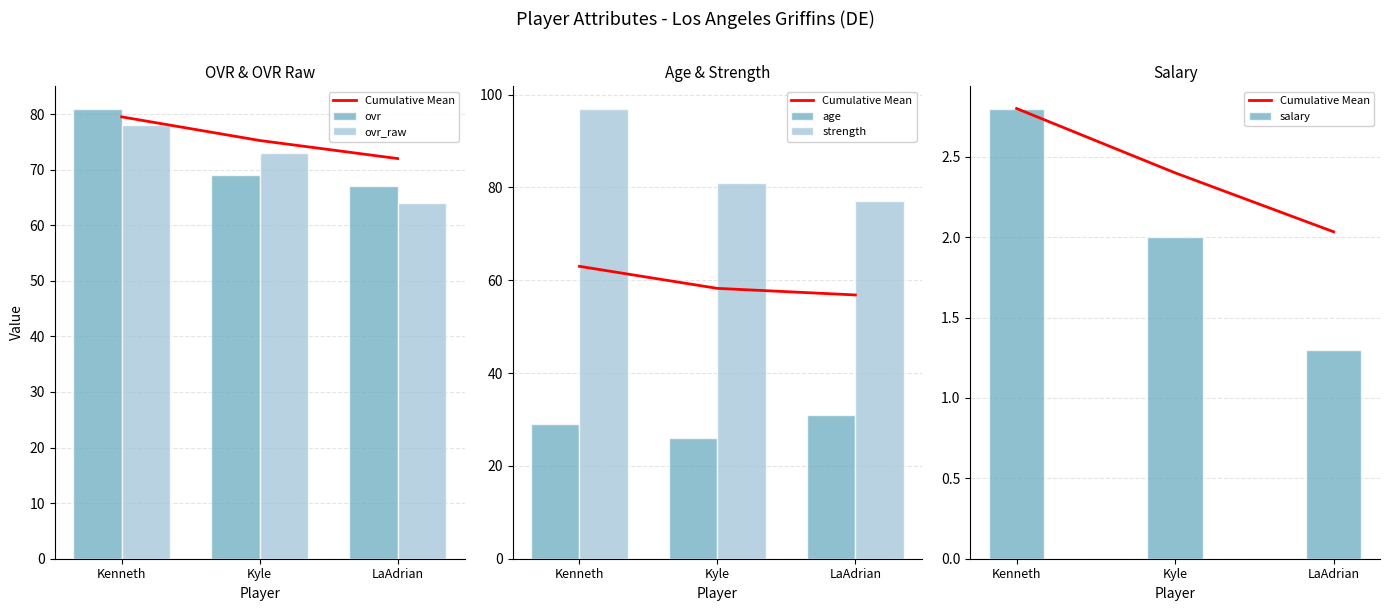

At how many categories does at least one series exceed 51?

3